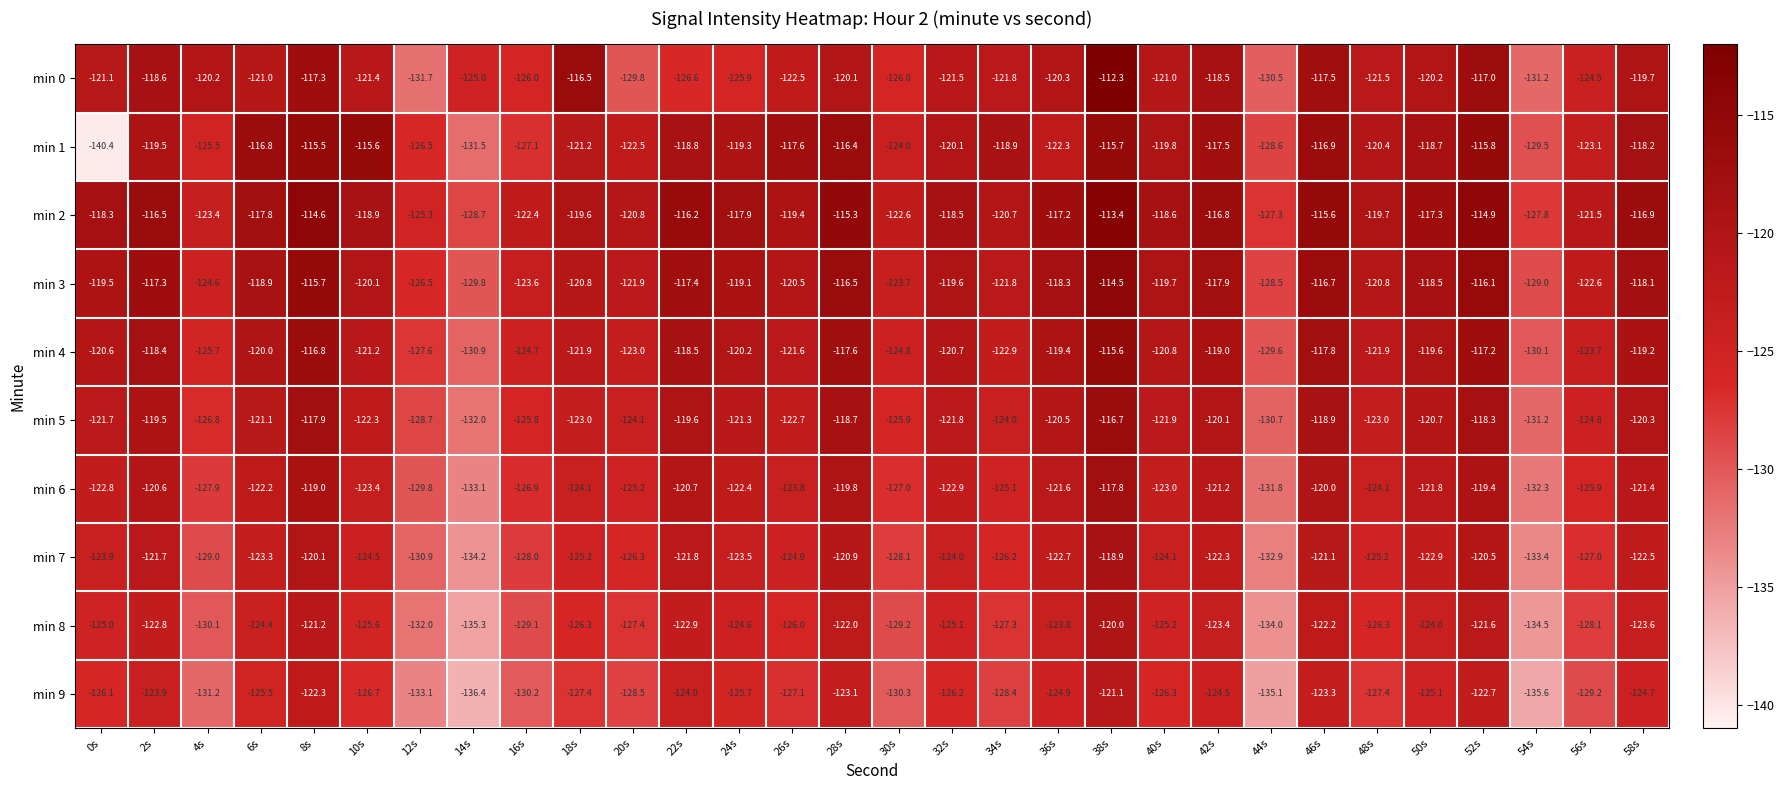

Which series changed the most between 2s and 42s?

min 1